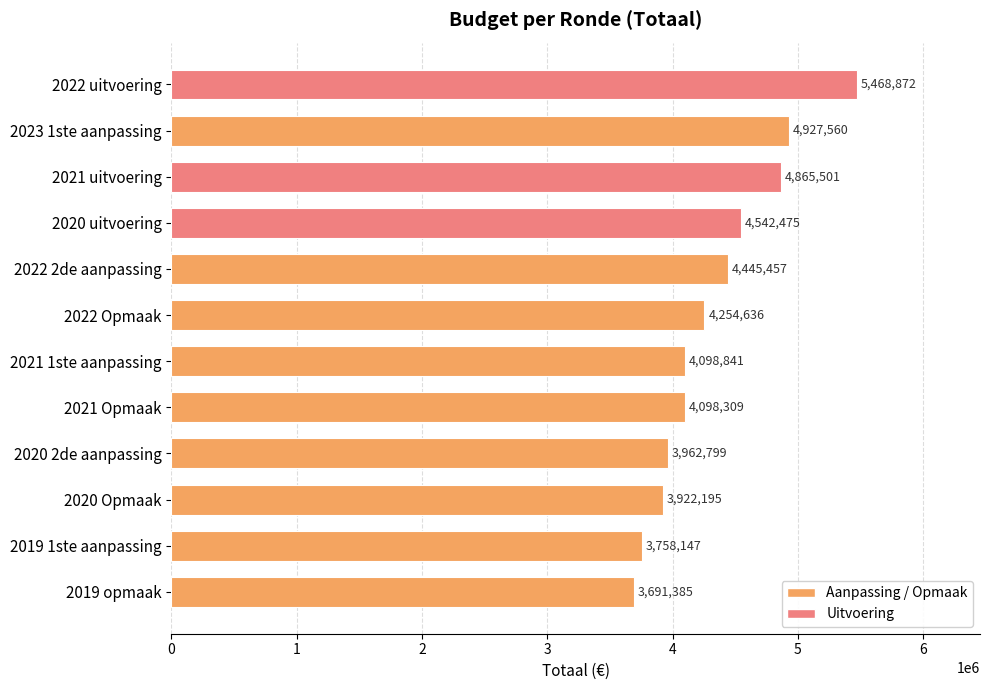

Reading top to bottom, transcribe all the data shown in this chart.

5468872	4927560	4865501	4542475	4445457	4254636	4098841	4098309	3962799	3922195	3758147	3691385